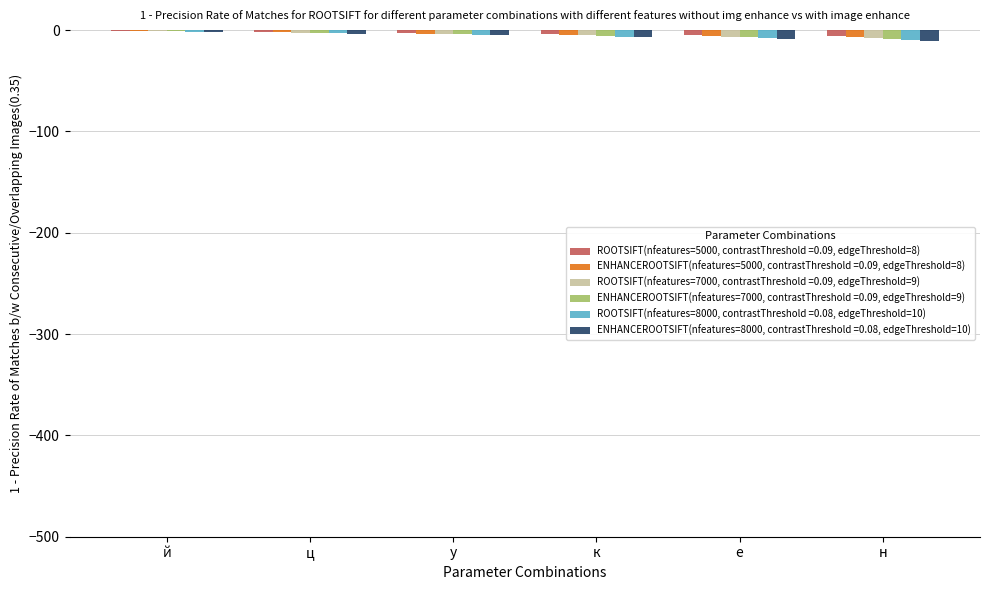

What is the sum of all ROOTSIFT(nfeatures=8000, contrastThreshold =0.08, edgeThreshold=10) values?

-33.6